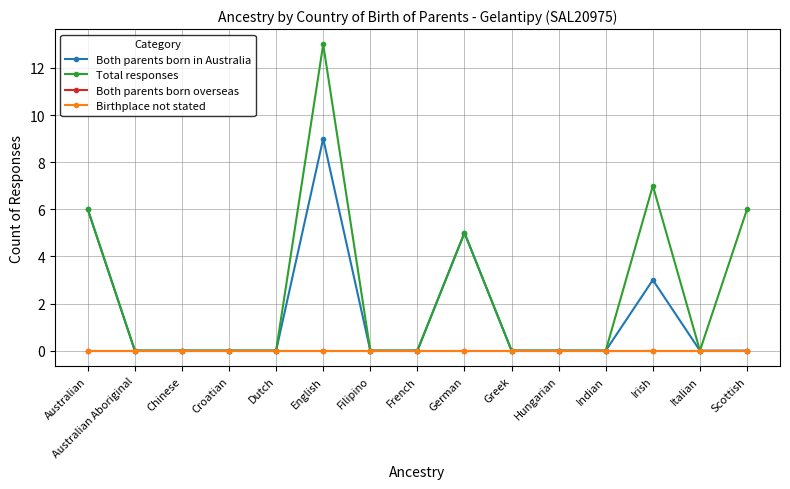

Is this an area chart (filled region under the line)?

No